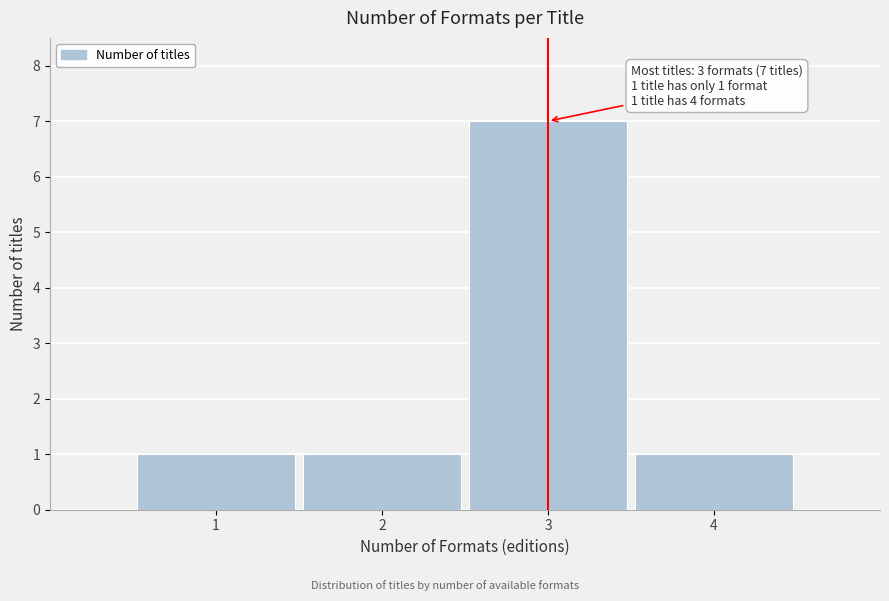

Over which range of the x-axis is the bar tallest?

2.5 to 3.5